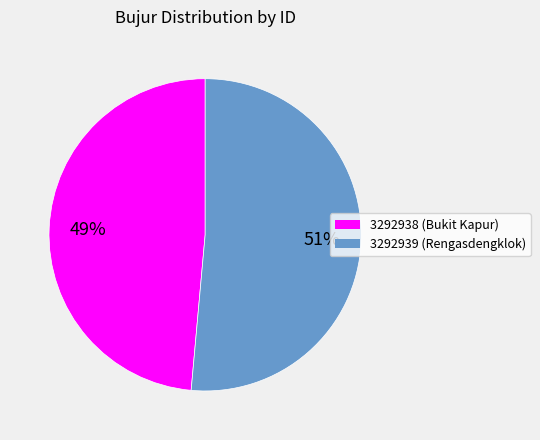

To the nearest percent, what is the average slice percentage?

50%